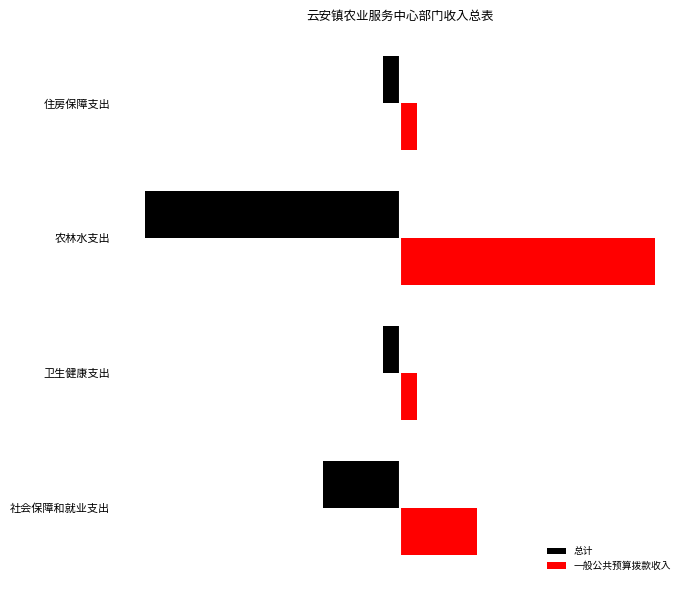

What is the value of the 总计 bar at the 1st from the left?

-45.3